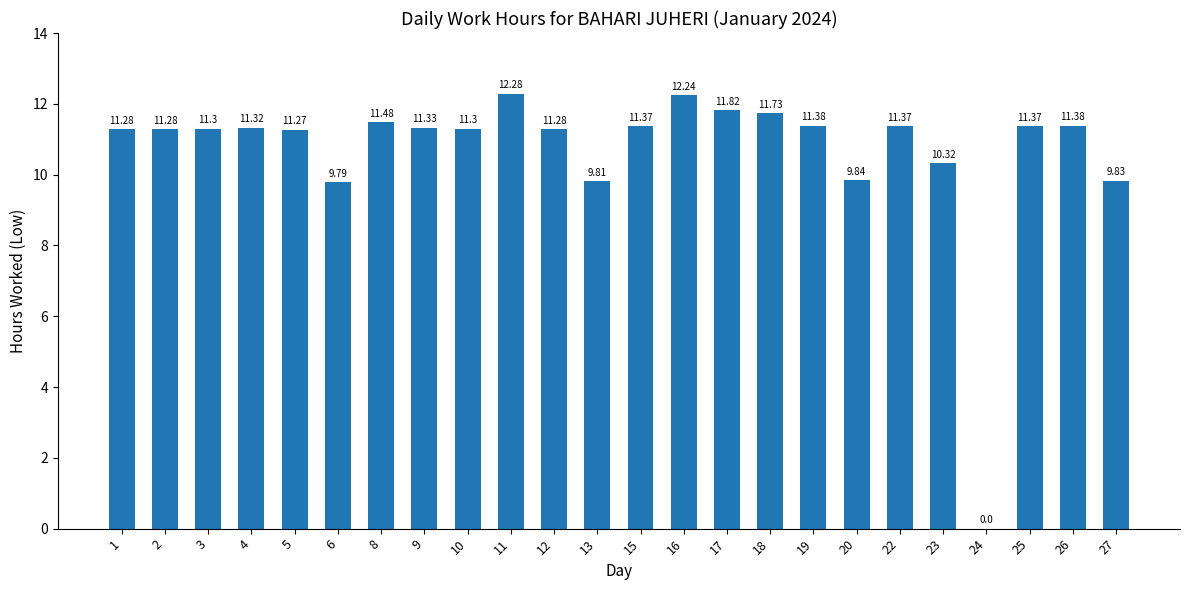

The chart shows a value of 20.7 at 8. True or false?

False